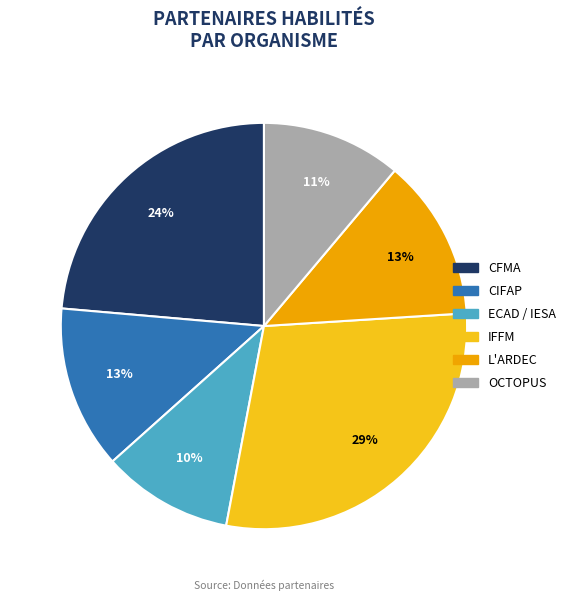

To the nearest percent, what is the difference between the largest and smallest slice percentages?

19%